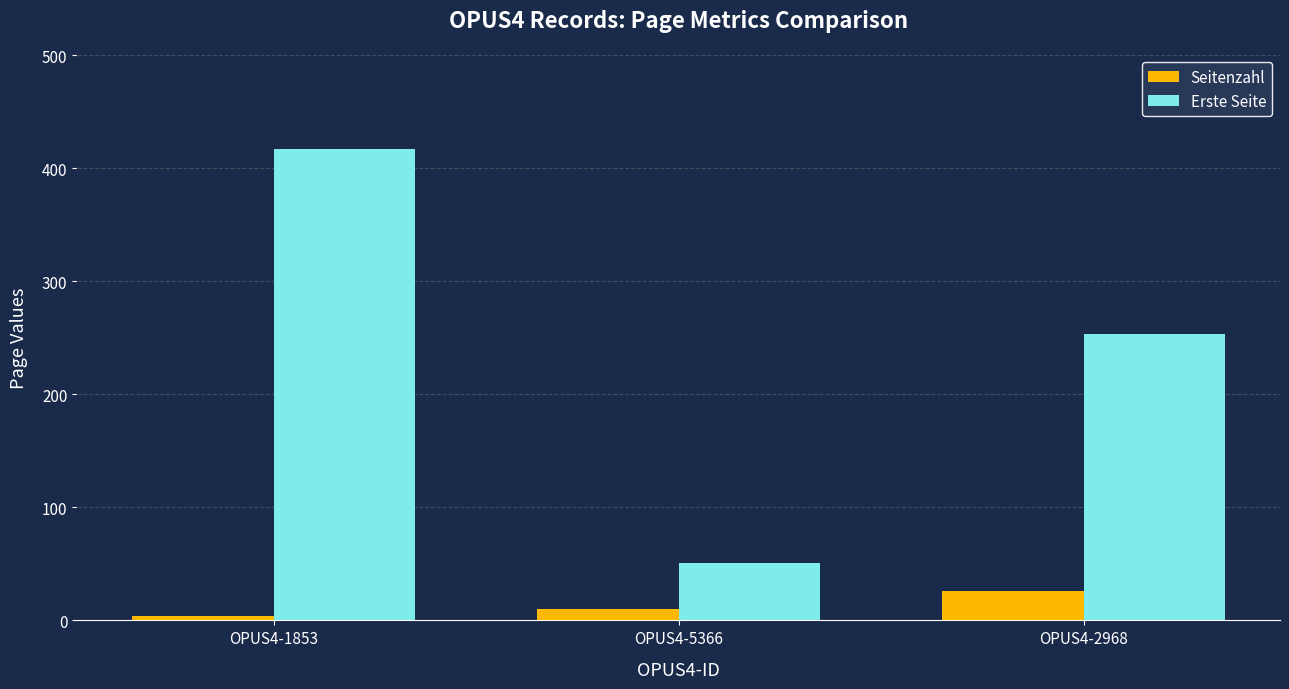

What is the difference between the highest and lowest values at OPUS4-2968?

227